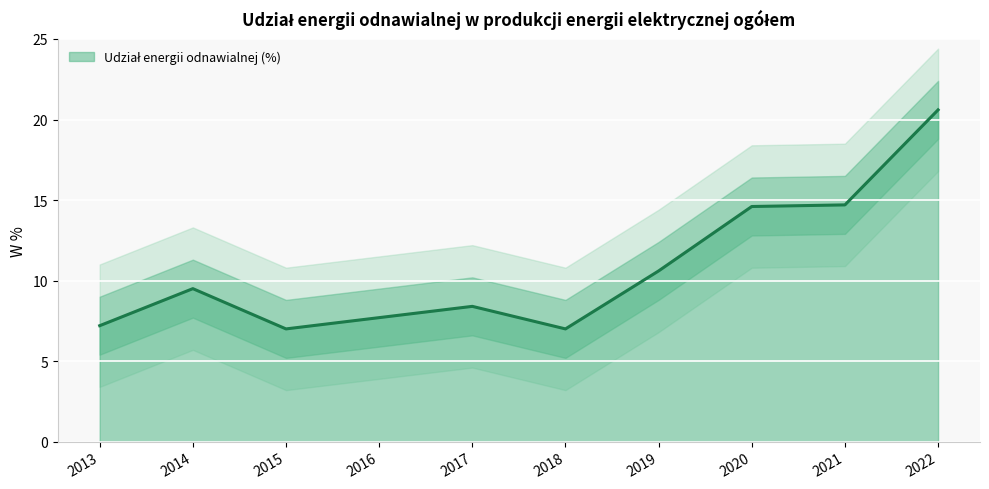

Approximately how many times larger is the value at 2013 compared to 2017?

0.9